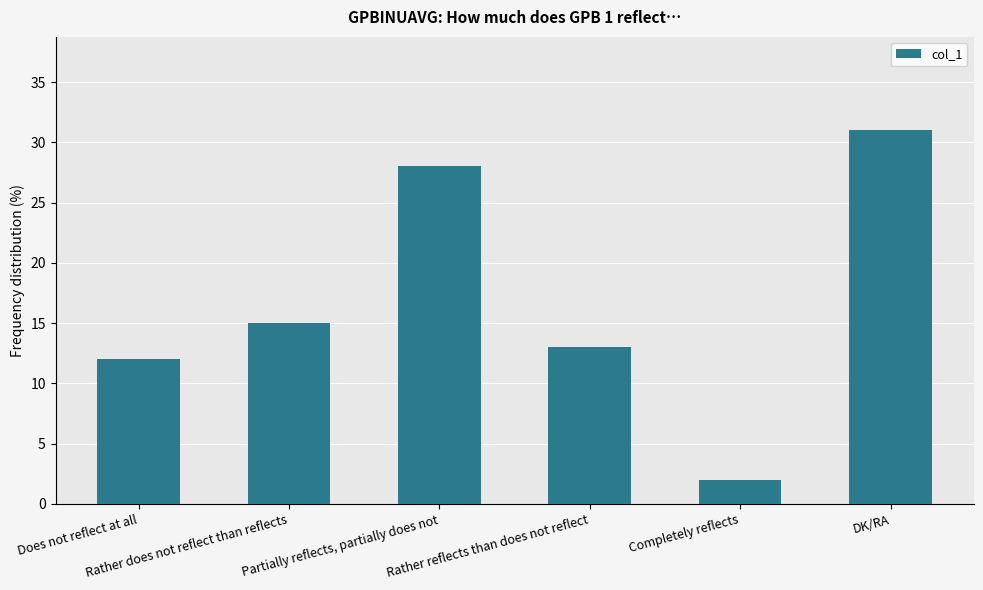

List the labels in order of value, smallest first.

Completely reflects, Does not reflect at all, Rather reflects than does not reflect, Rather does not reflect than reflects, Partially reflects, partially does not, DK/RA